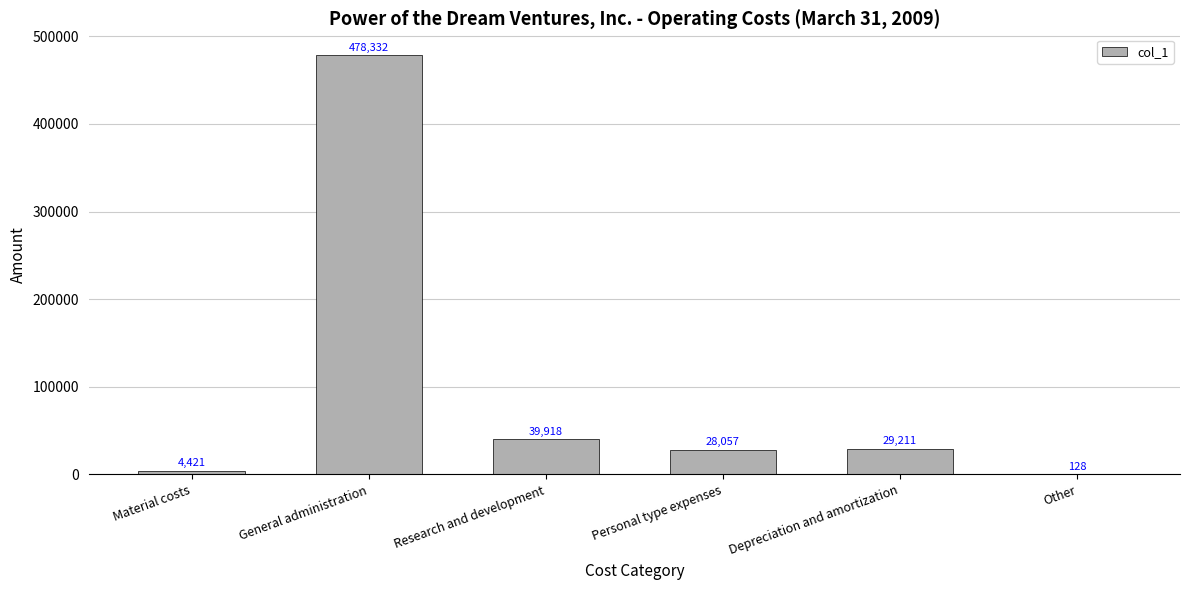

Which category has the highest value across all series?

General administration